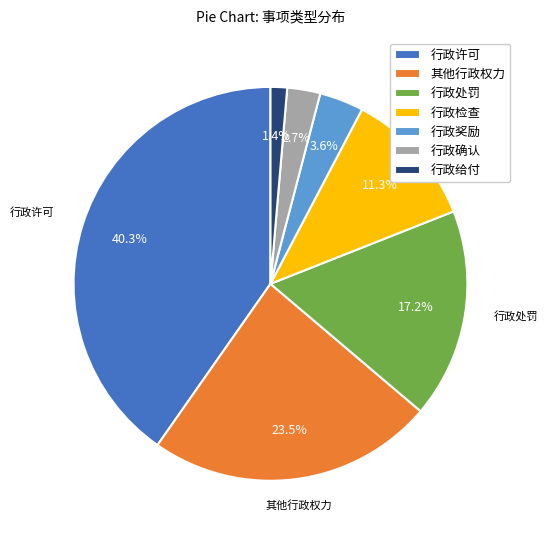

Which has a higher value, 行政奖励 or 行政给付?

行政奖励